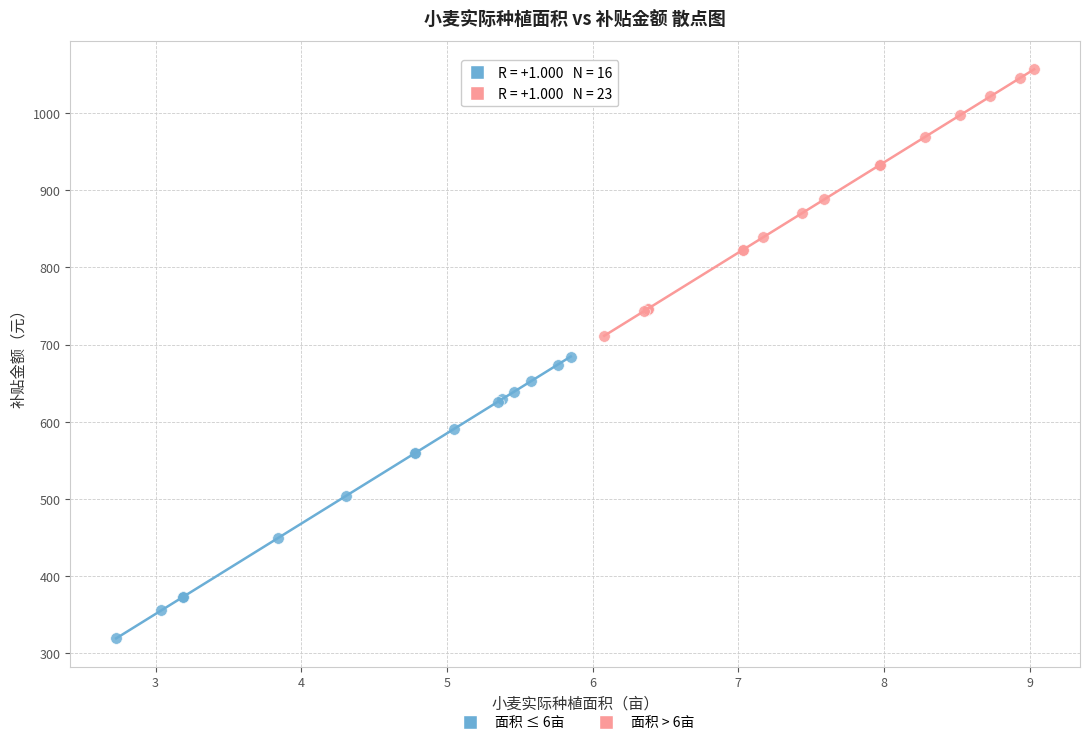

Which series reaches the maximum Y coordinate?

面积 > 6亩